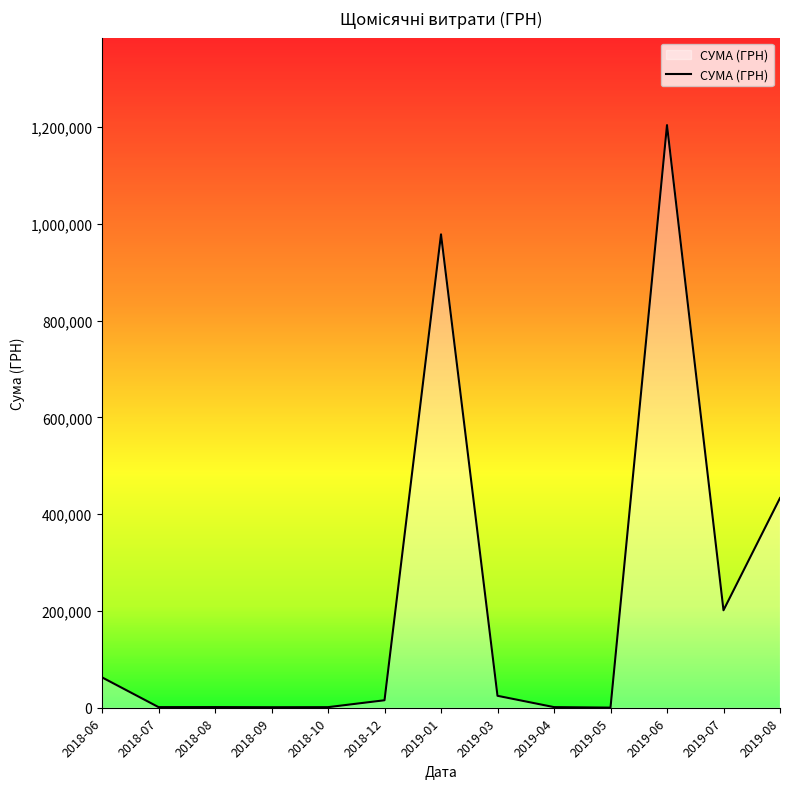

The value at 2019-08 is 90791.0. True or false?

False